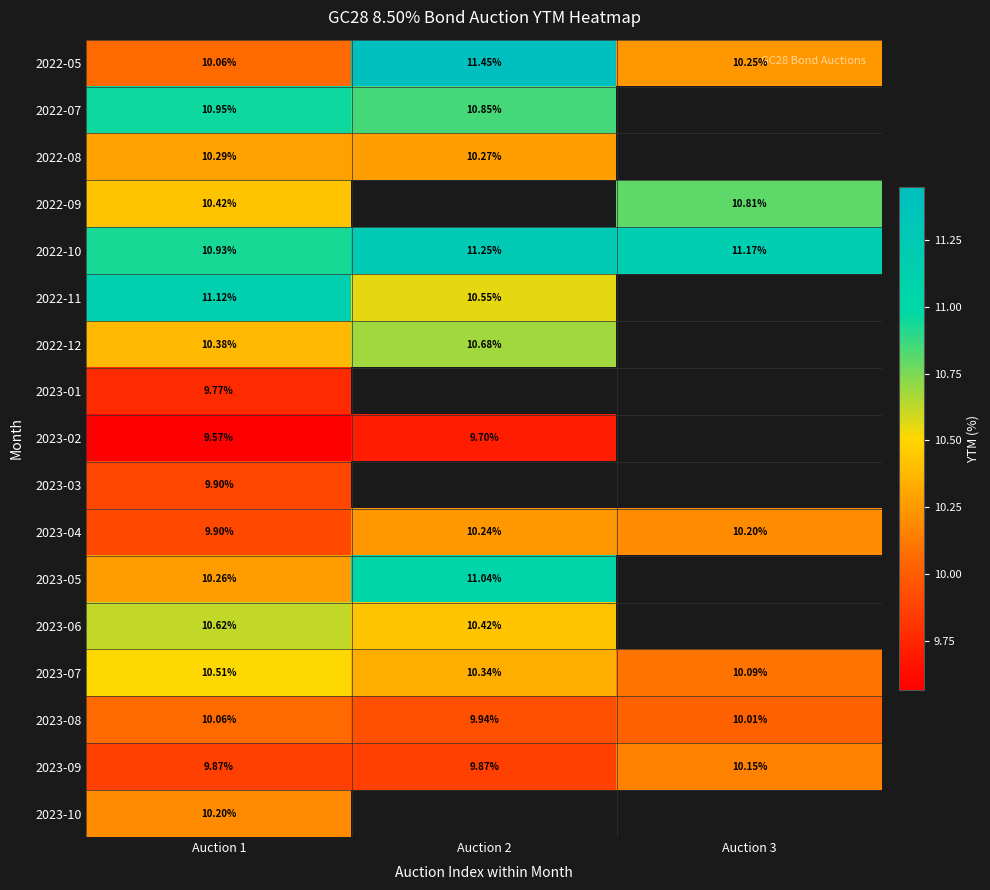

Is it true that 2023-10 equals 18.0 at Auction 1?

False